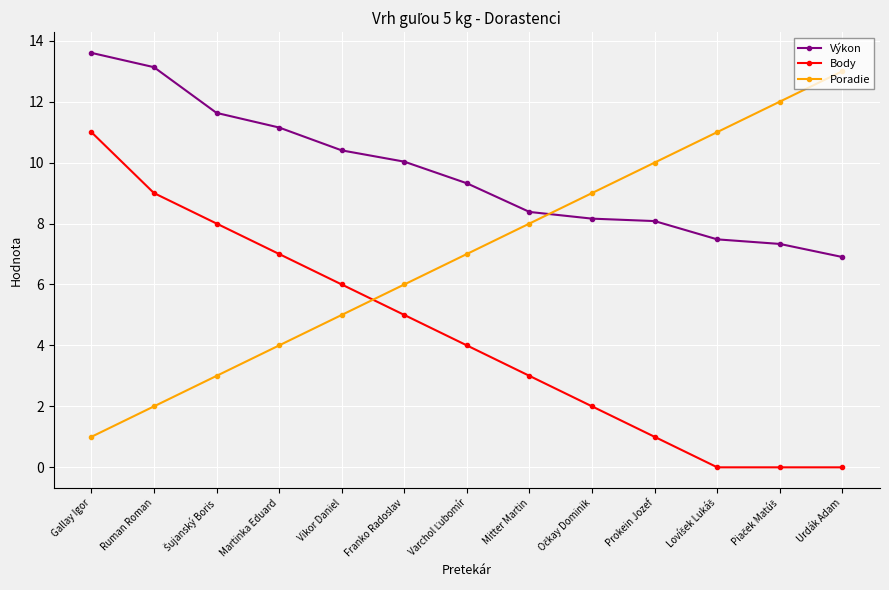

What is the average value of the Body series?

4.3